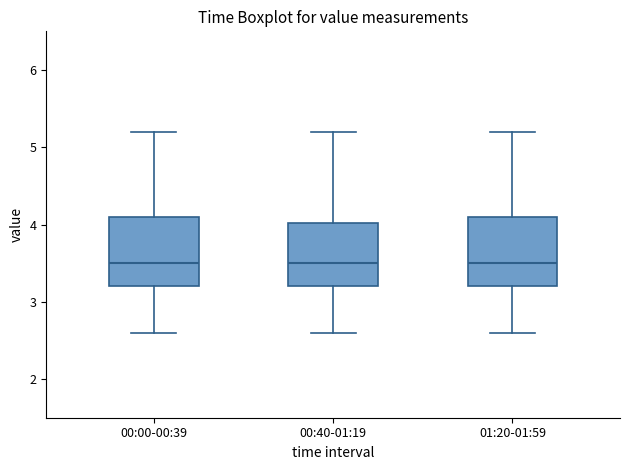

Reading left to right, transcribe this box plot: for each box, give where its median line is, the range the box spans, and where its two whiskers end, as read against the y-axis. The values are not printed on the chart, so give them approximately, as read against the axis.

00:00-00:39: median 3.5, box 3.2 to 4.1, whiskers 2.6 to 5.2
00:40-01:19: median 3.5, box 3.2 to 4.0, whiskers 2.6 to 5.2
01:20-01:59: median 3.5, box 3.2 to 4.1, whiskers 2.6 to 5.2